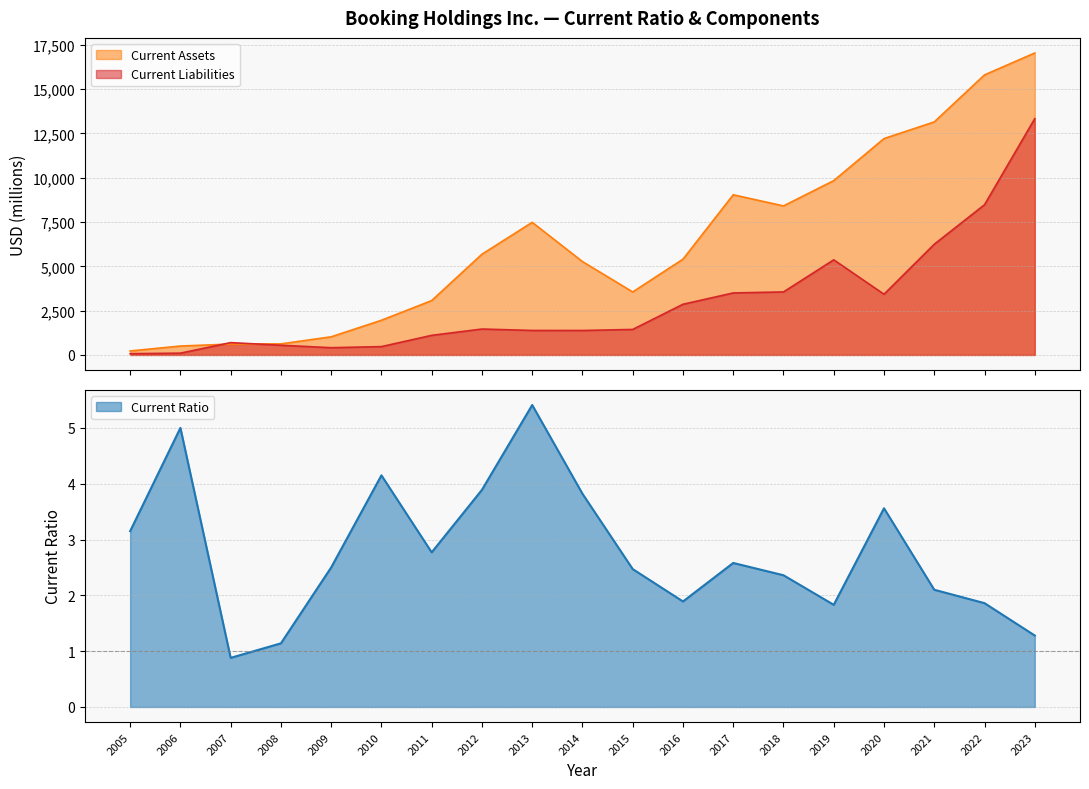

List the series in order of their peak value, highest first.

Current Assets, Current Liabilities, Current Ratio